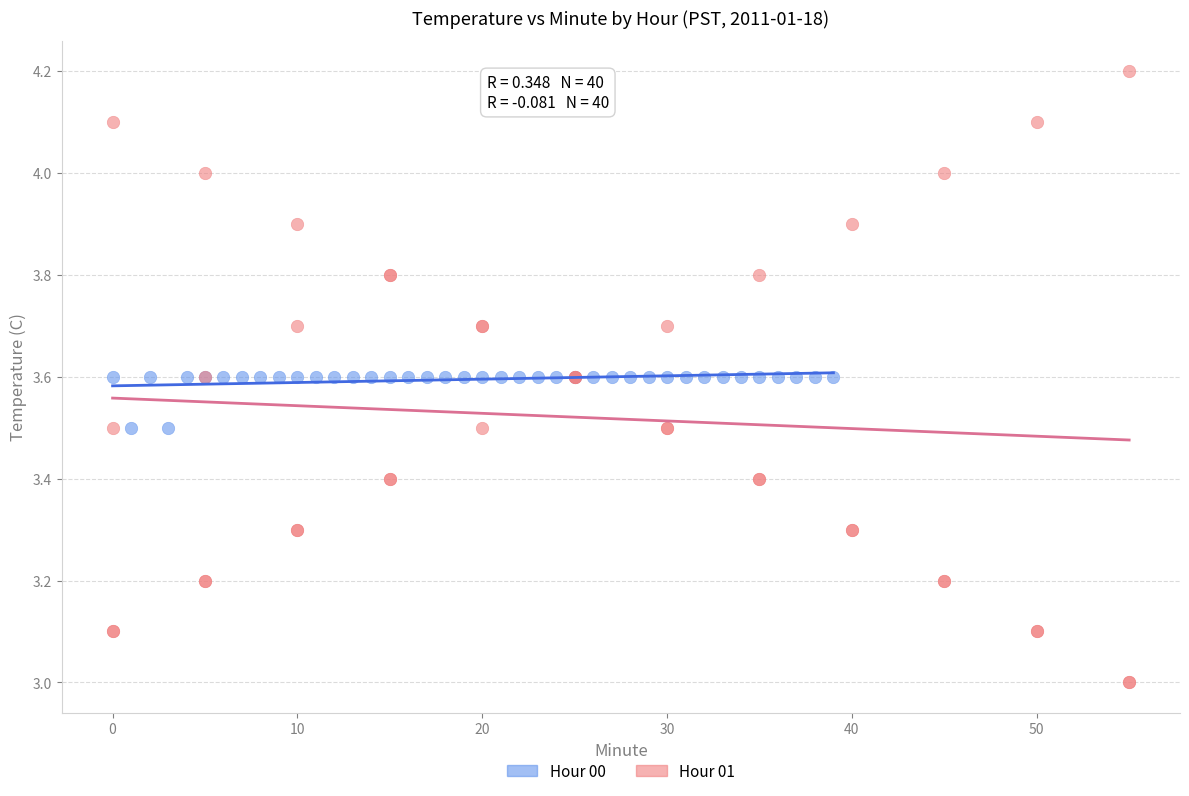

Which series reaches the minimum Y coordinate?

Hour 01